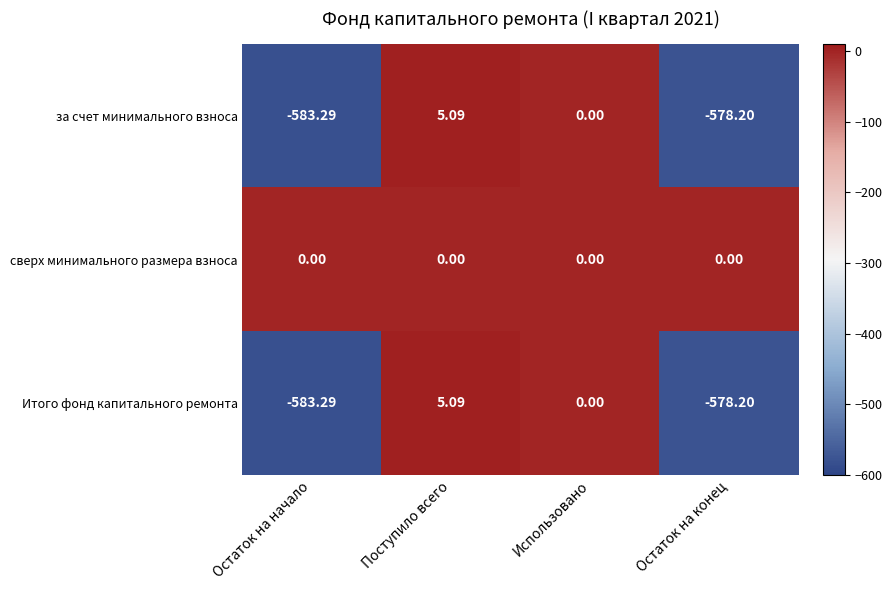

At which label does за счет минимального взноса first exceed 0?

Поступило всего